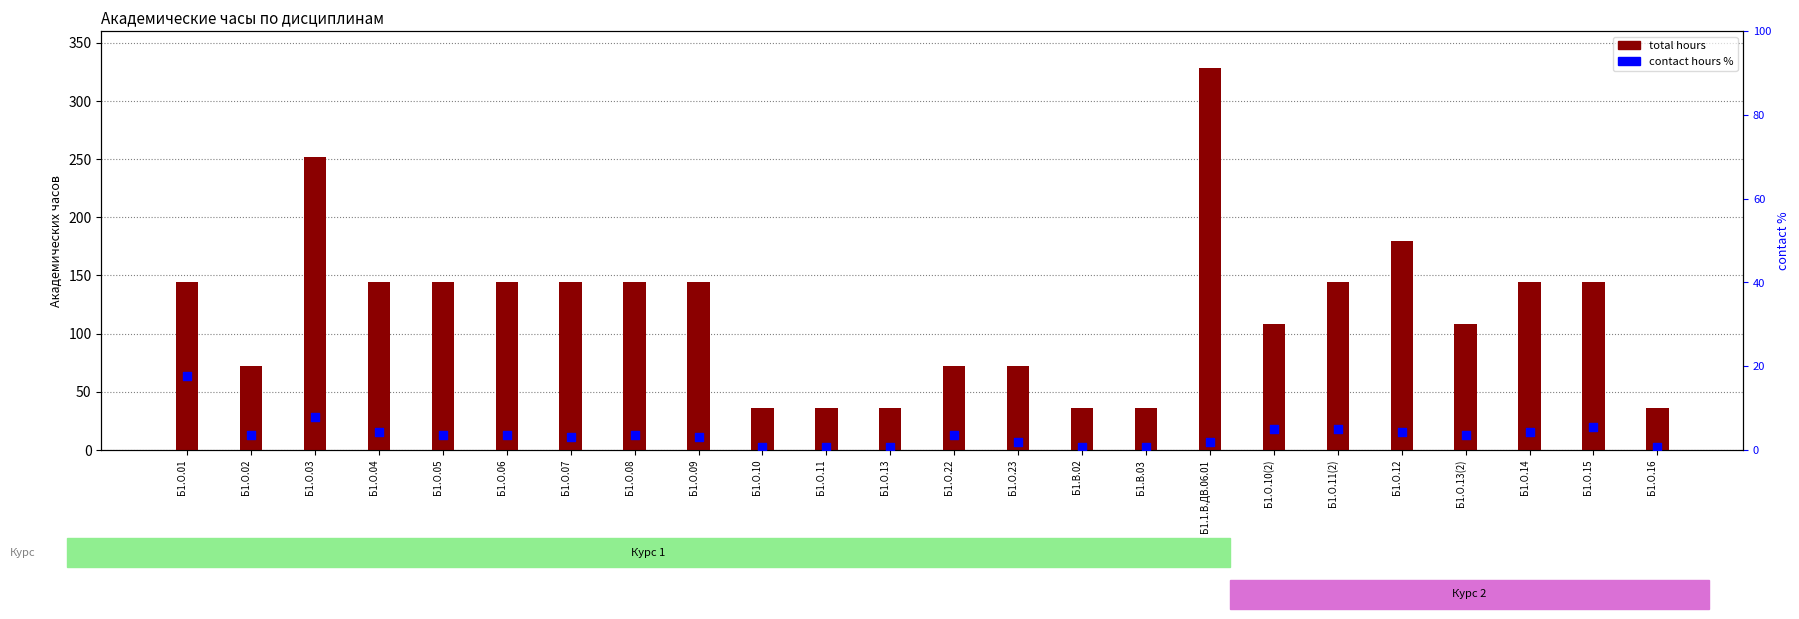

Is the value of contact hours % at Б1.О.22 greater than the value of total hours at Б1.О.06?

No